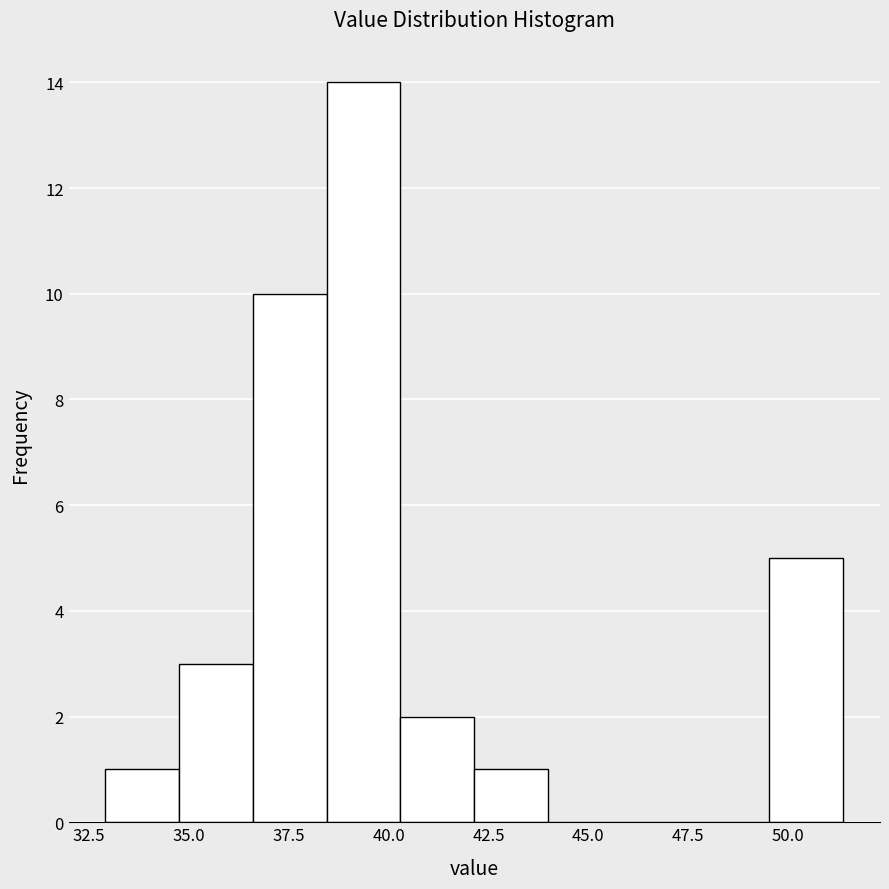

Around what value on the x-axis is the tallest bar? Give the approximate position of its centre, as read against the axis.

39.5